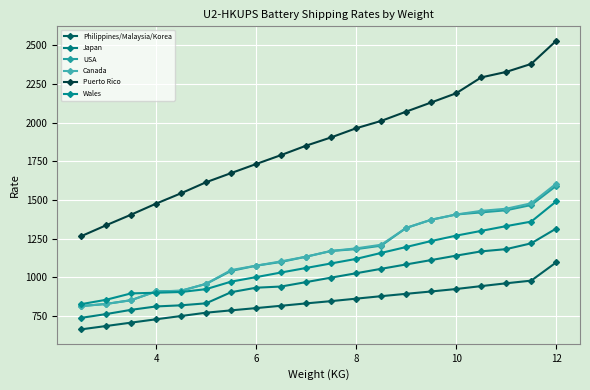

How many lines are shown in the chart?

6